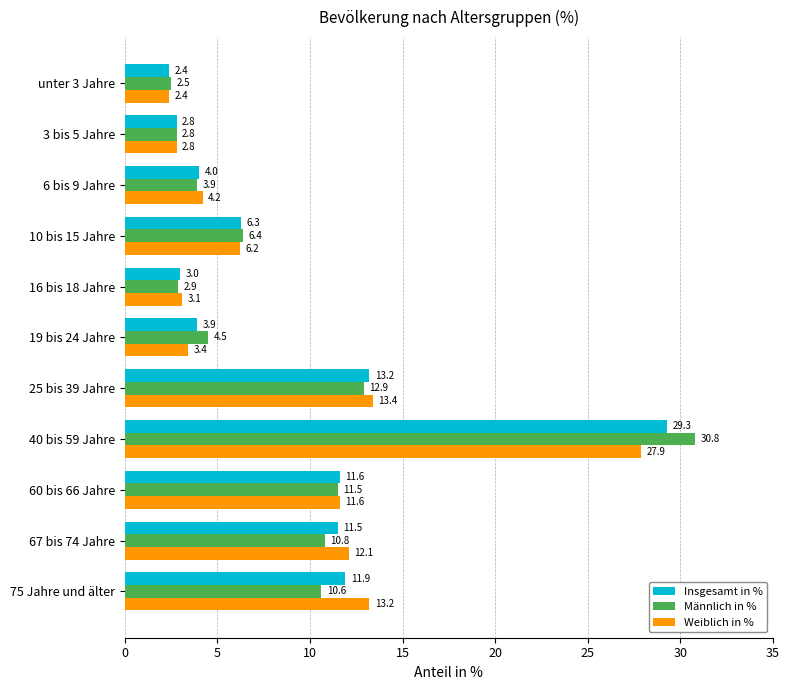

At which category is the sum across all series the highest?

40 bis 59 Jahre